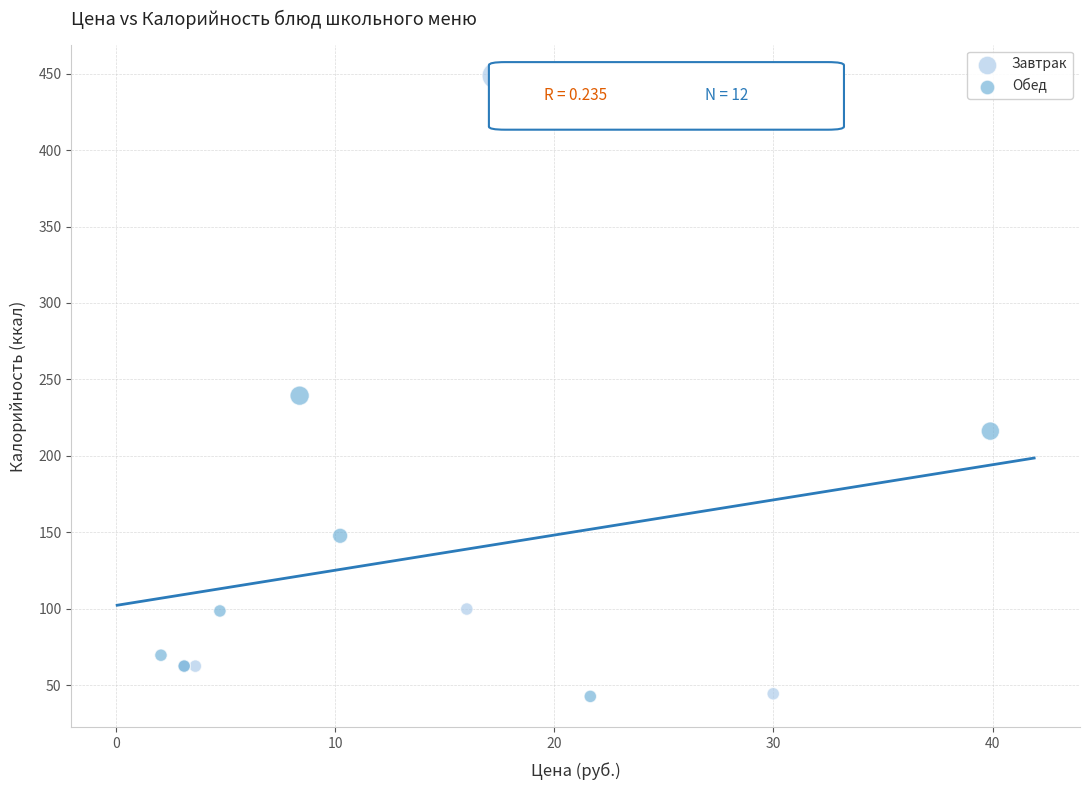

What are all the series names shown in the legend?

Завтрак, Обед